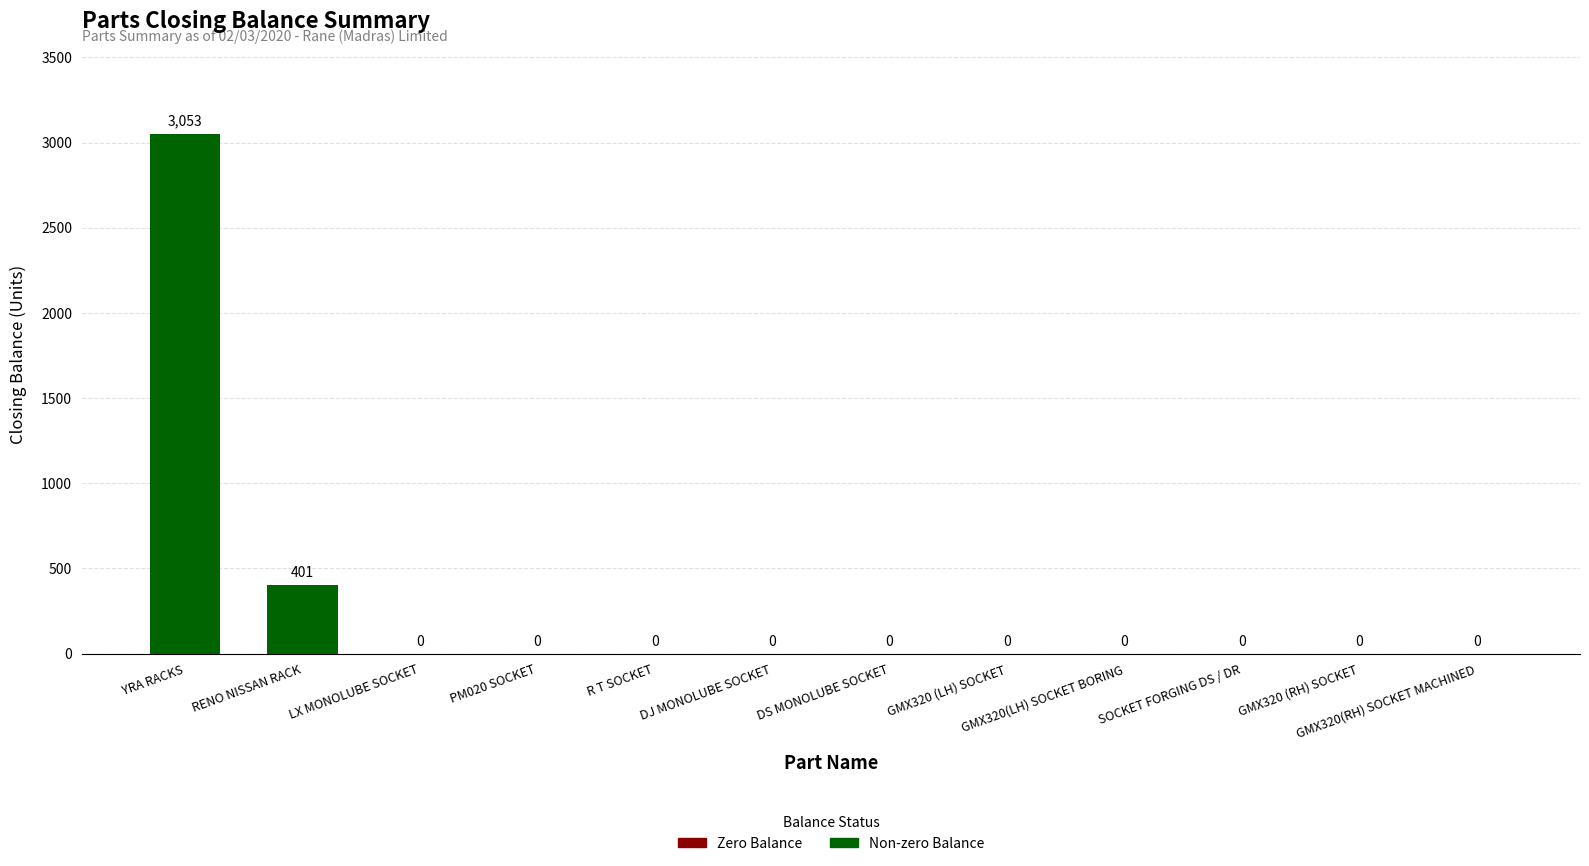

Is it true that the value at LX MONOLUBE SOCKET is 1636?

False